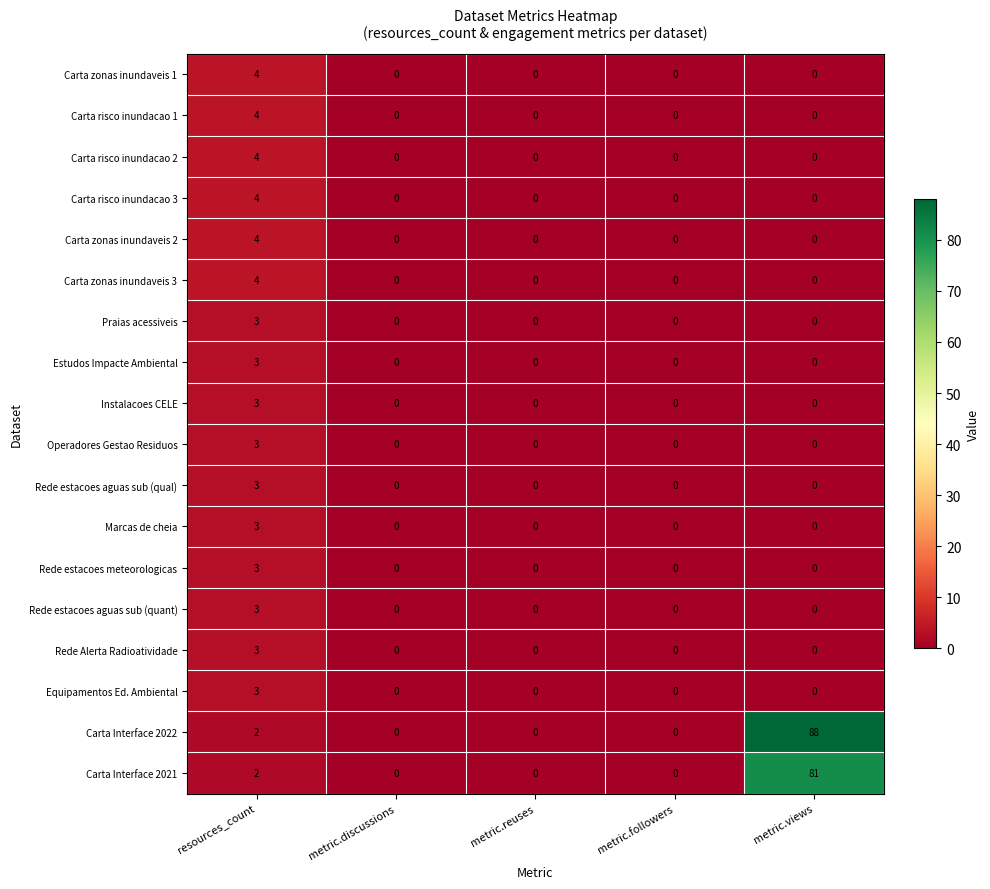

Which series has the widest spread of values?

Carta Interface 2022